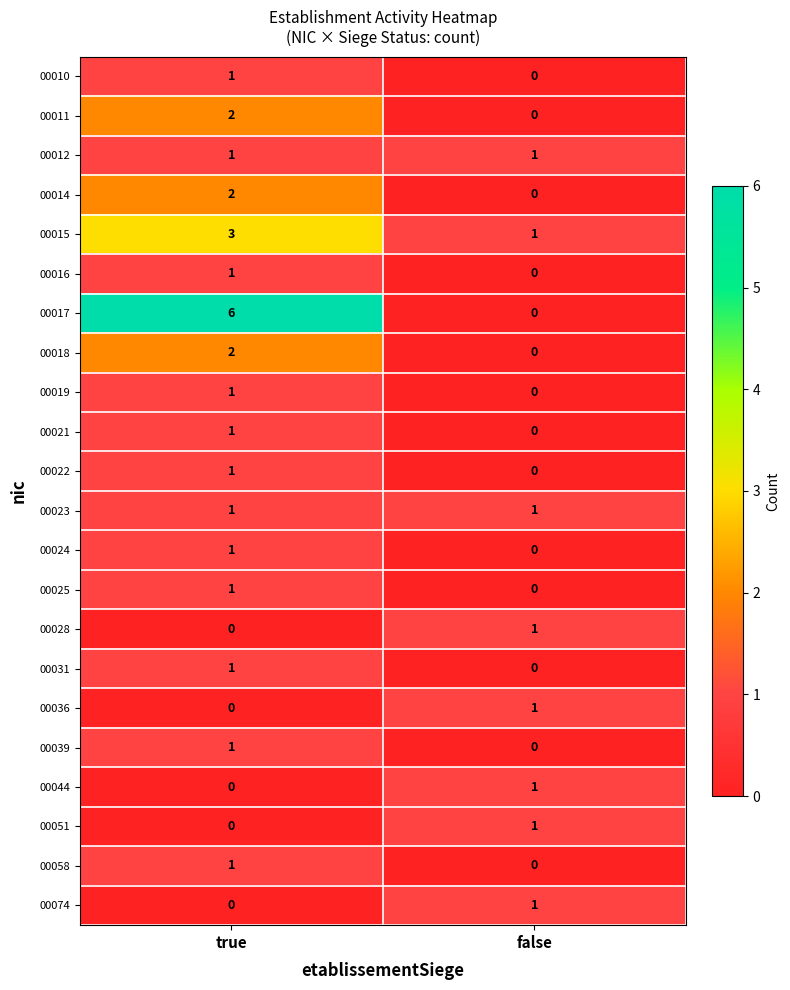

How many distinct data groups are displayed?

22